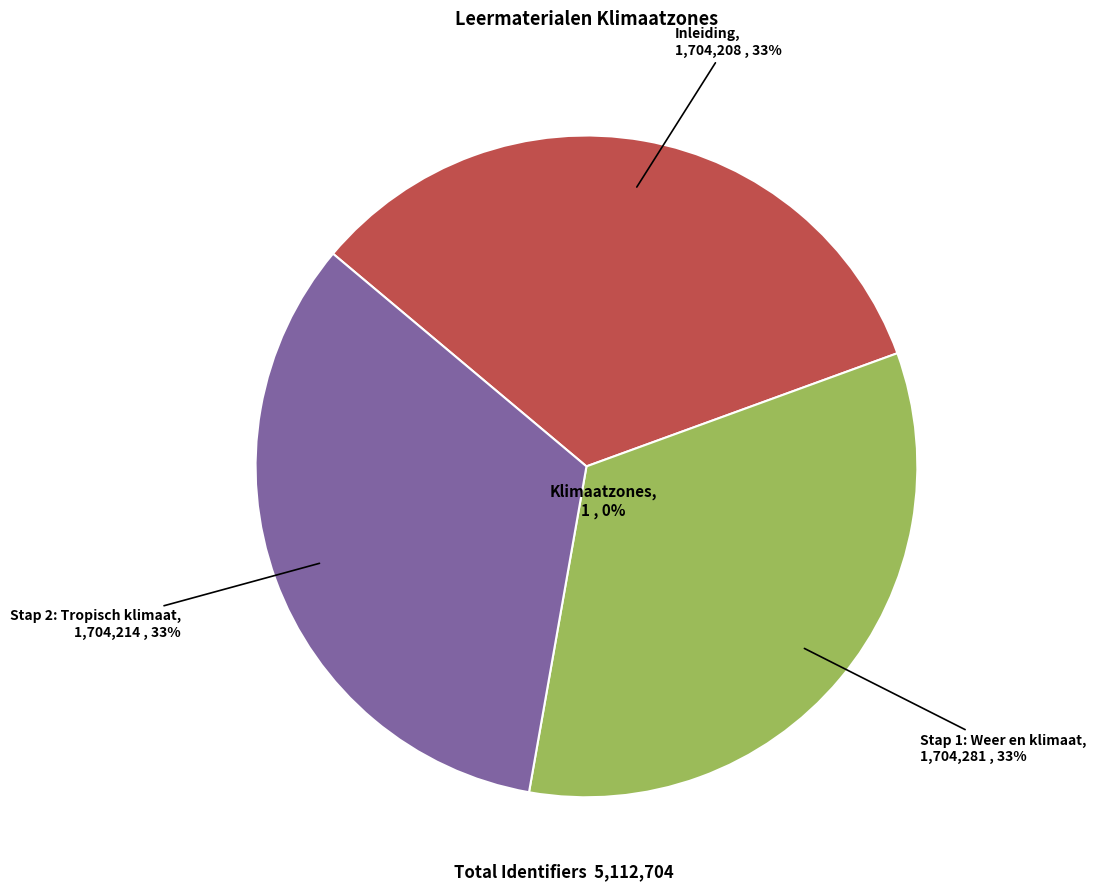

The Stap 1: Weer en klimaat slice represents 40% of the pie. True or false?

False